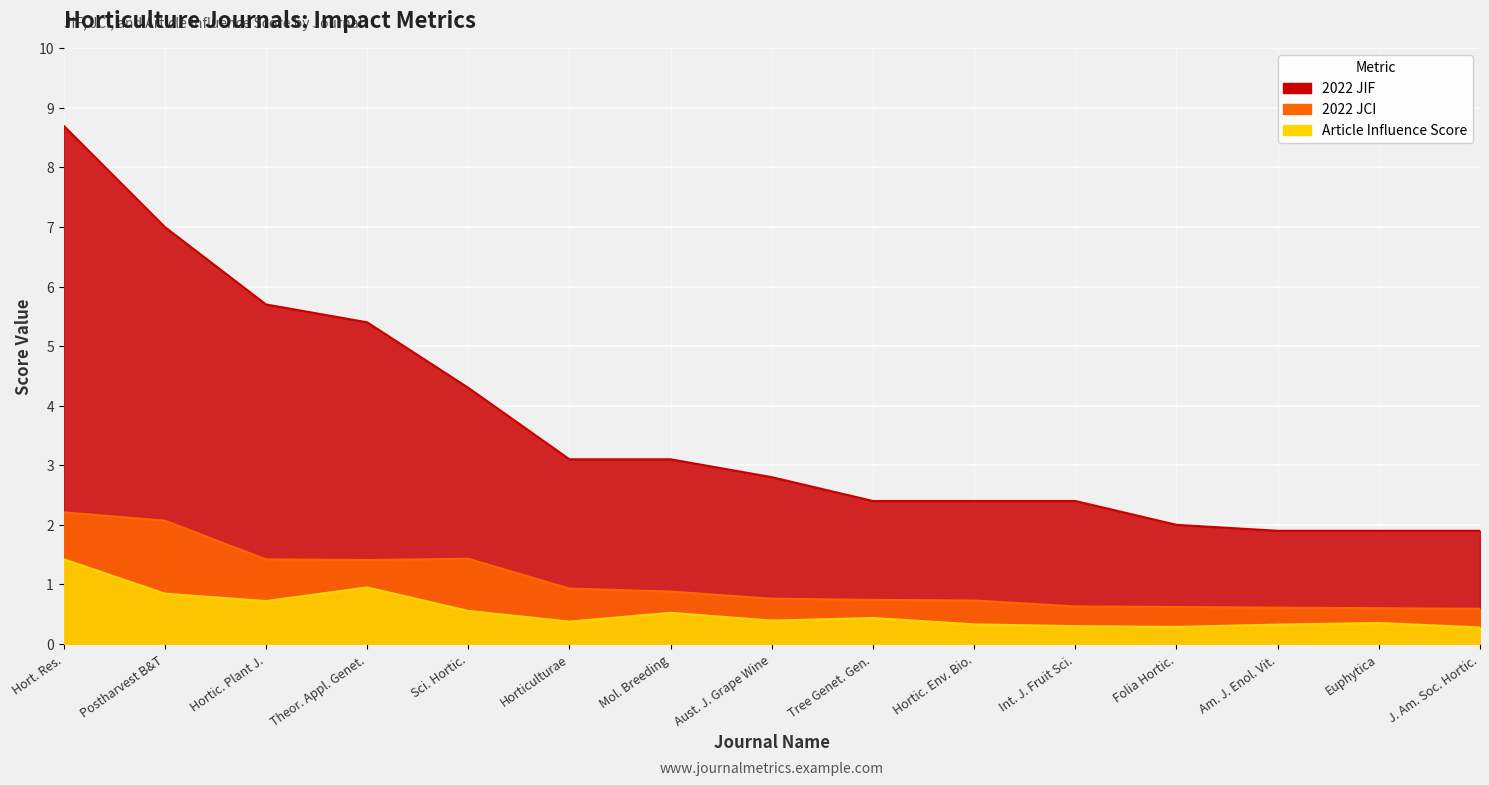

Rank the series at Folia Hortic. from lowest to highest value.

Article Influence Score, 2022 JCI, 2022 JIF